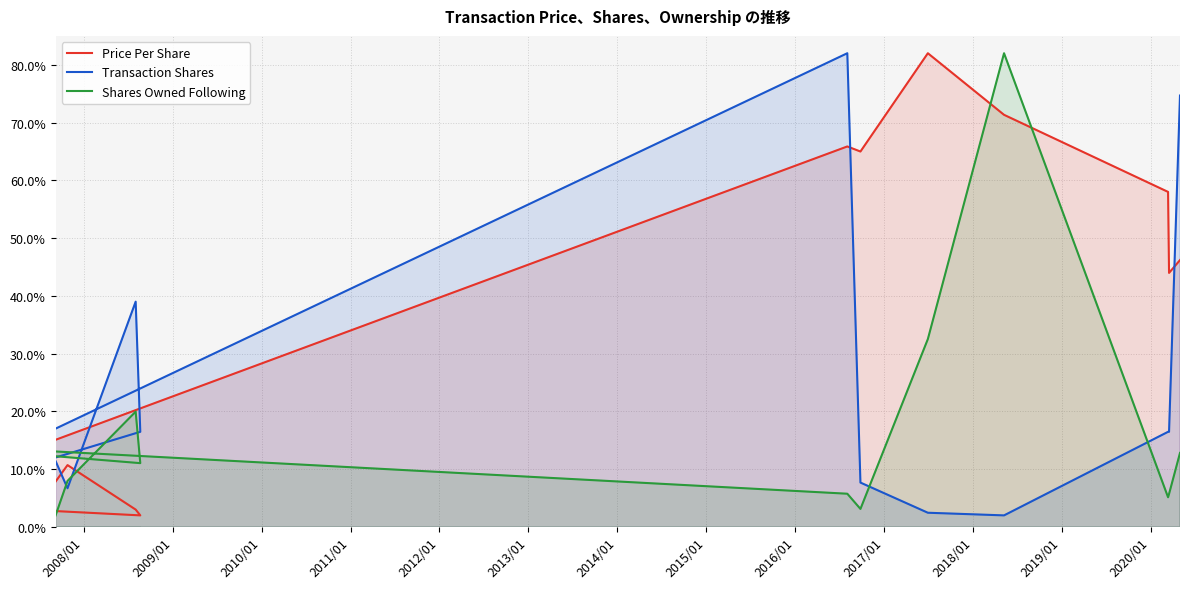

Is it true that Transaction Shares equals 0.8 at 2011/01?

False